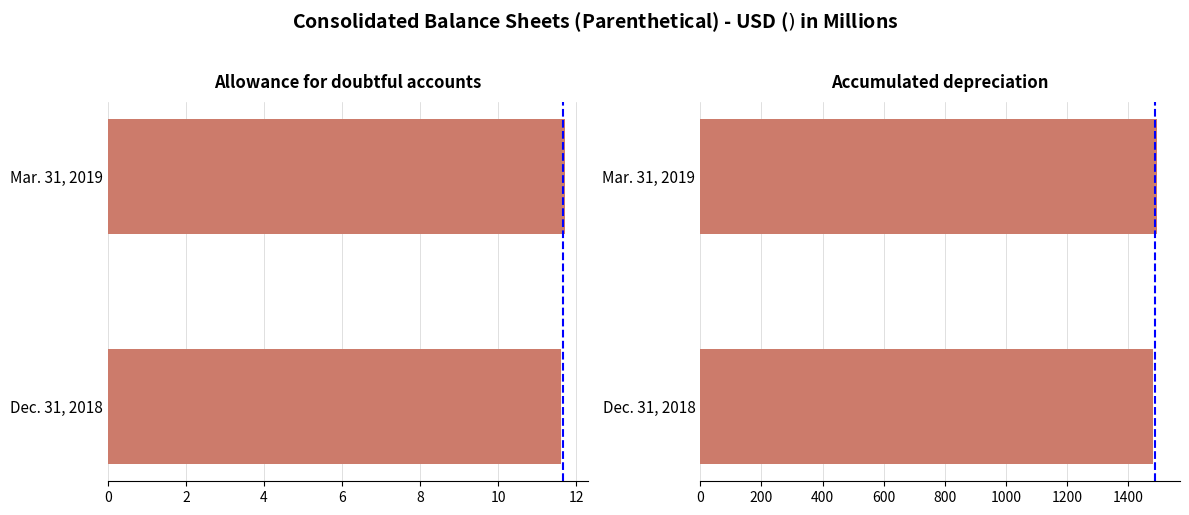

List the series in order of their overall mean, lowest first.

Allowance for doubtful accounts, Accumulated depreciation